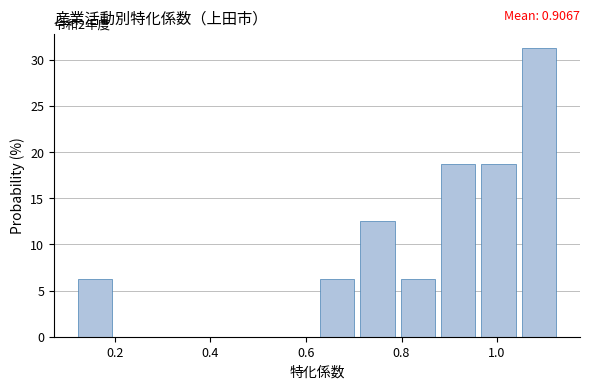

Over which range of the x-axis is the bar tallest?

1.06 to 1.14